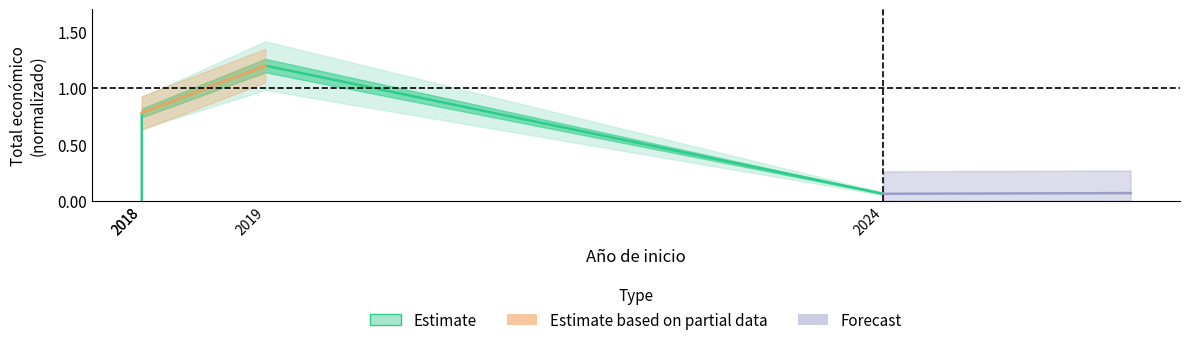

Is this an area chart (filled region under the line)?

No